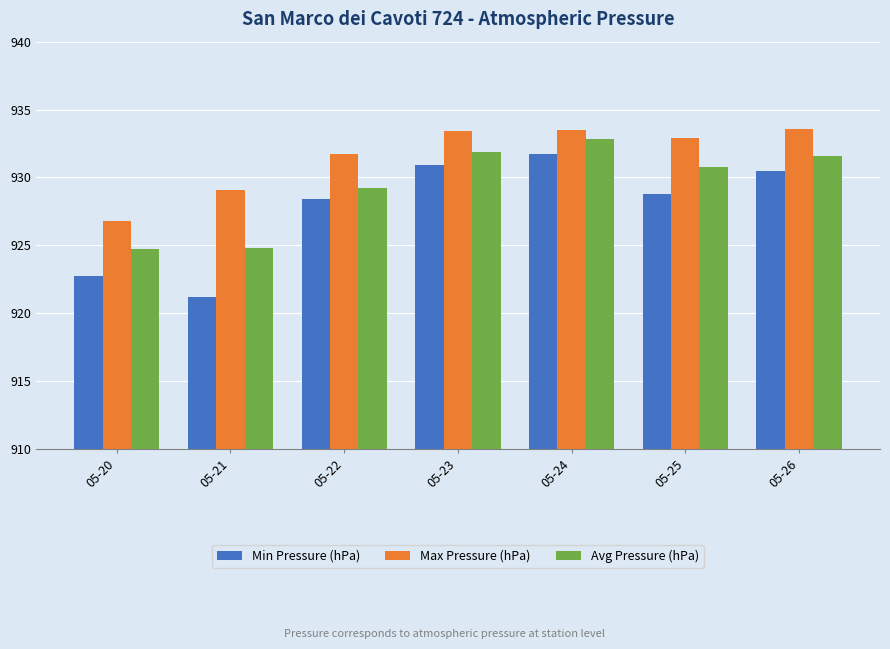

How many groups of bars are there?

7